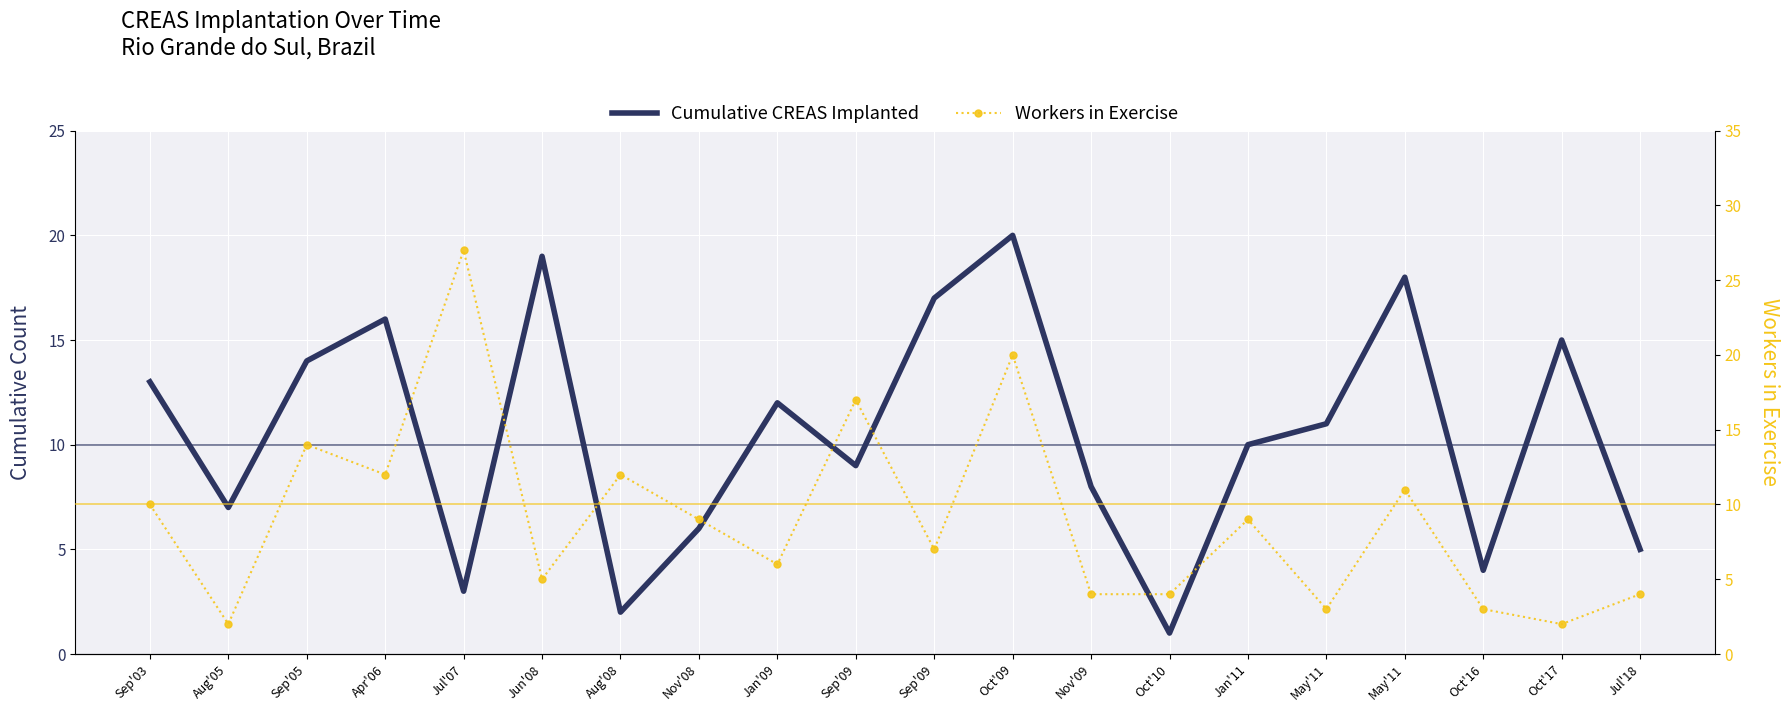

Where do Cumulative CREAS Implanted and Workers in Exercise first cross each other?

Apr'06 and Jul'07